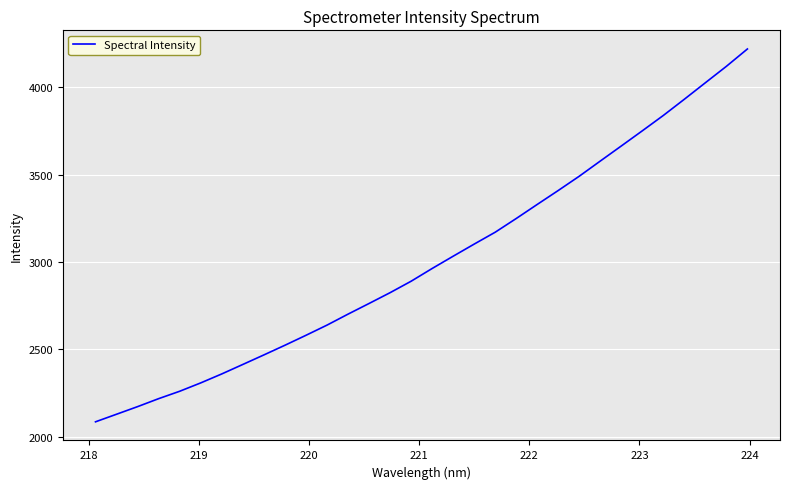

What is the difference between the maximum and minimum values?

2135.0